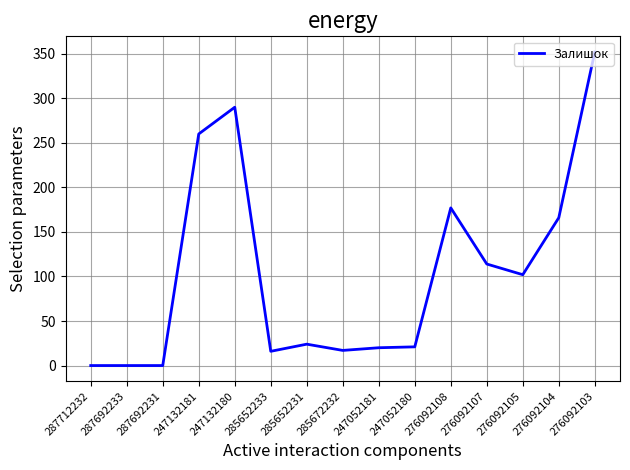

Which category has the highest value across all series?

276092103